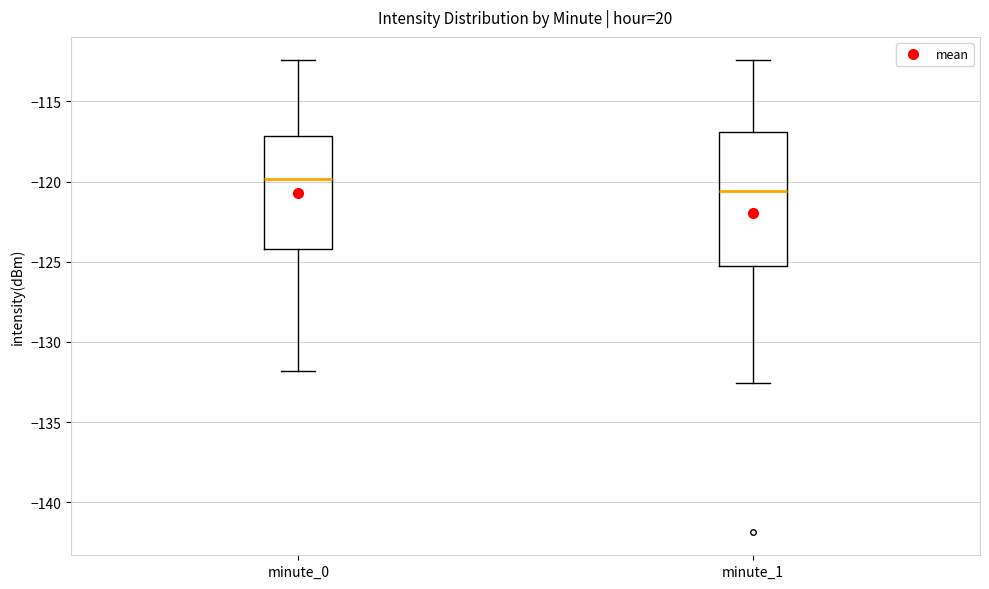

Reading left to right, transcribe this box plot: for each box, give where its median line is, the range the box spans, and where its two whiskers end, as read against the y-axis. The values are not printed on the chart, so give them approximately, as read against the axis.

minute_0: median -120.0, box -124.0 to -117.0, whiskers -132.0 to -112.5
minute_1: median -120.5, box -125.5 to -117.0, whiskers -132.5 to -112.5